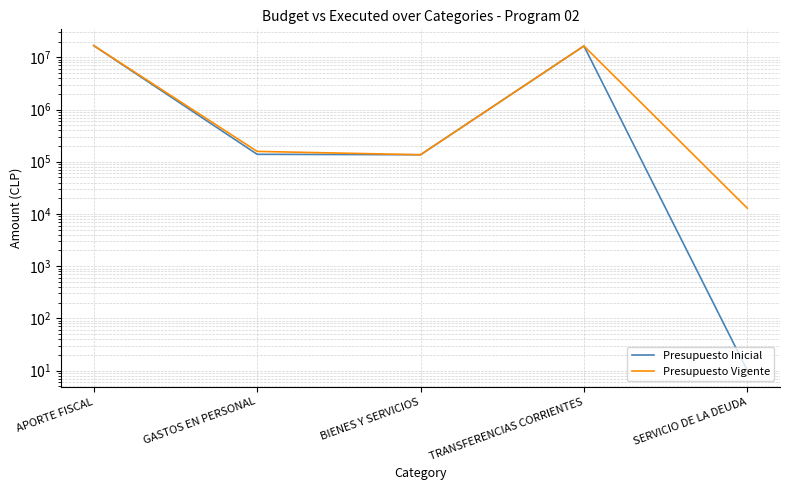

True or false: Presupuesto Inicial has a value of 16489502 at TRANSFERENCIAS CORRIENTES.

True